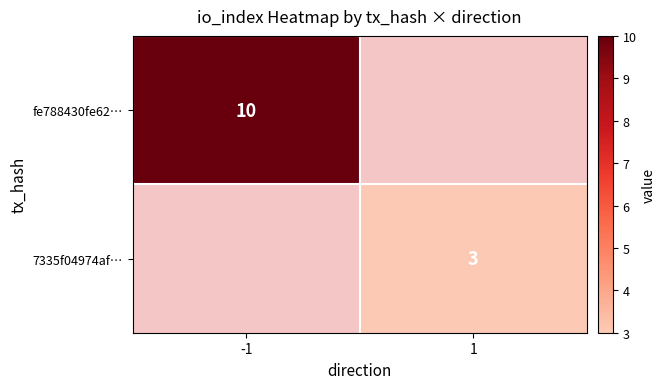

The 7335f04974af… series shows 4 at 1. True or false?

False